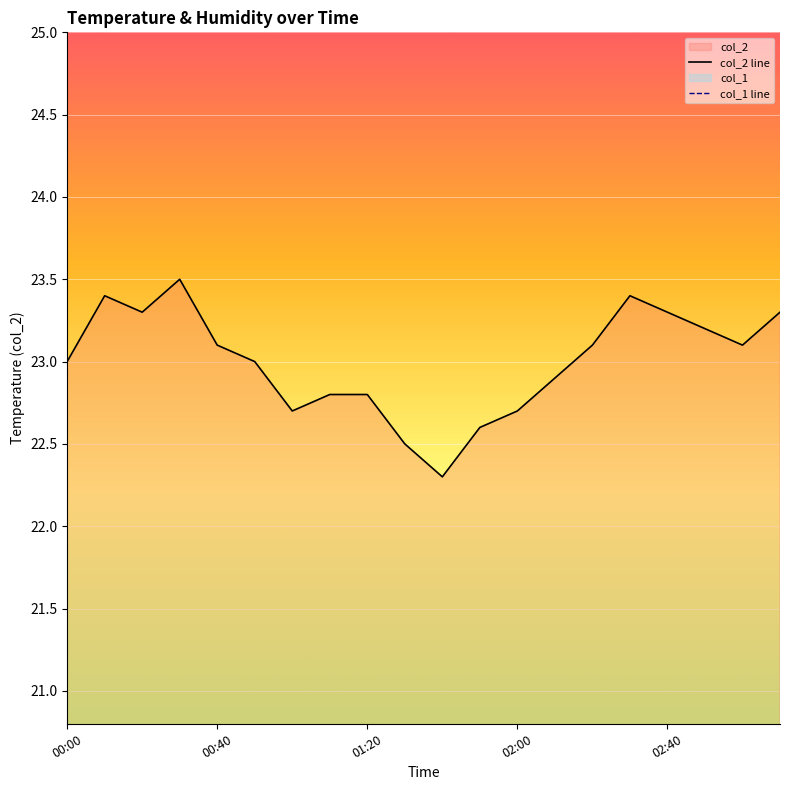

Is it true that col_2 line equals 31.4 at 02:40?

False